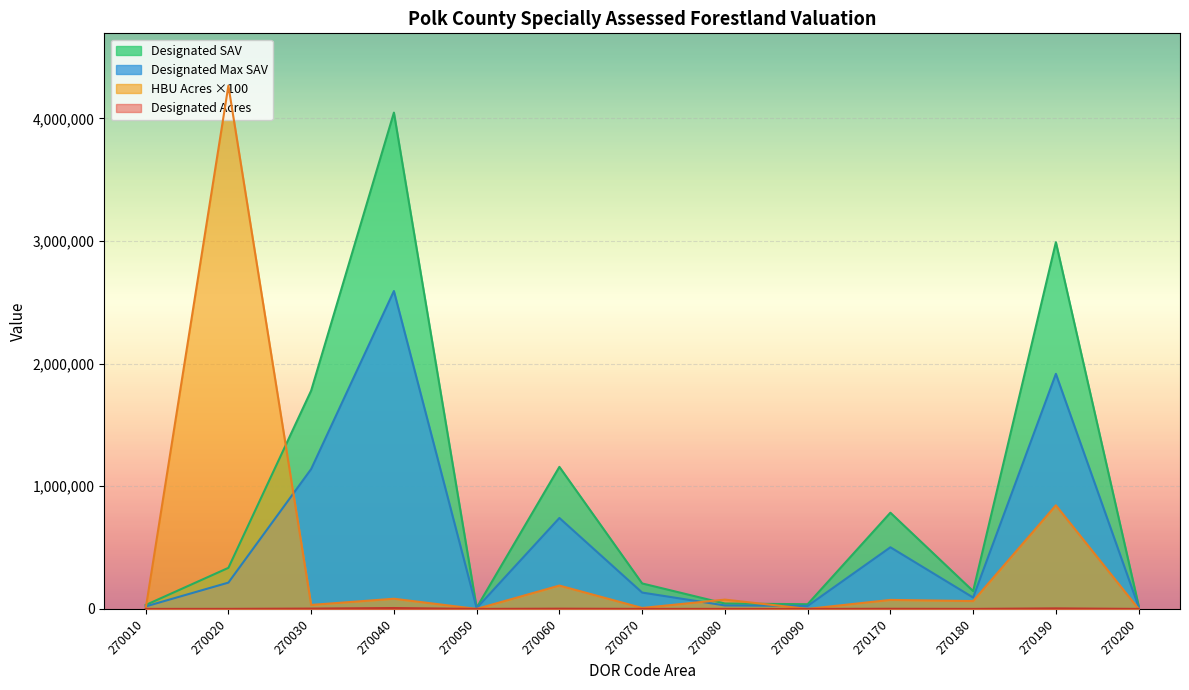

What are all the series names shown in the legend?

Designated Acres, Designated Max SAV, Designated SAV, HBU Acres